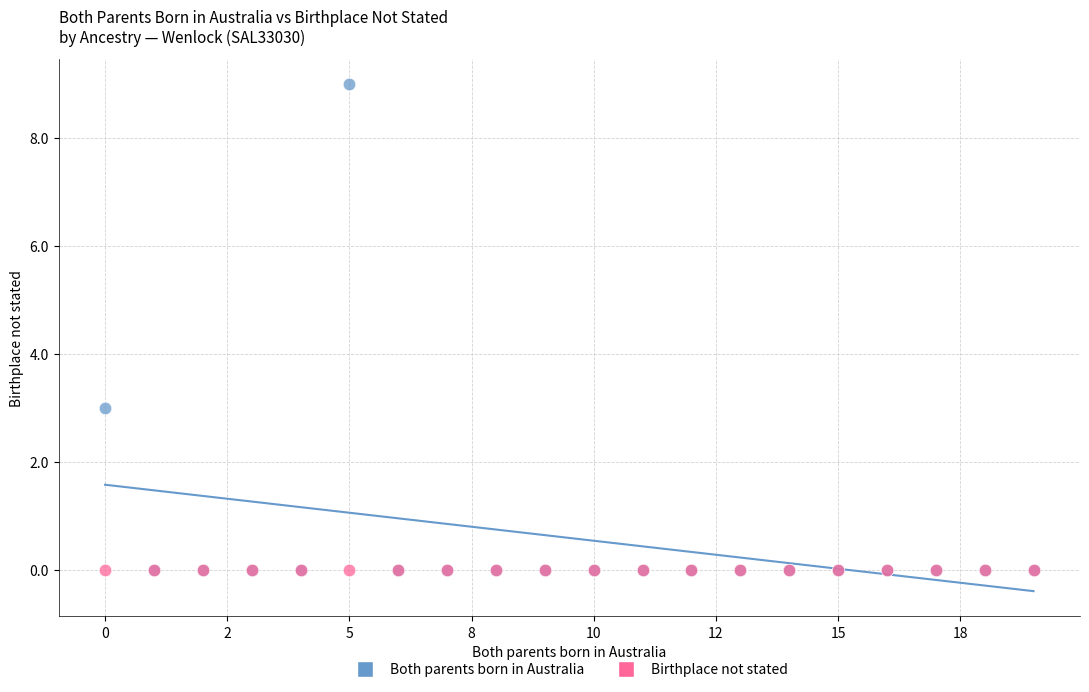

Across all series, what Y value is closest to 4?

3